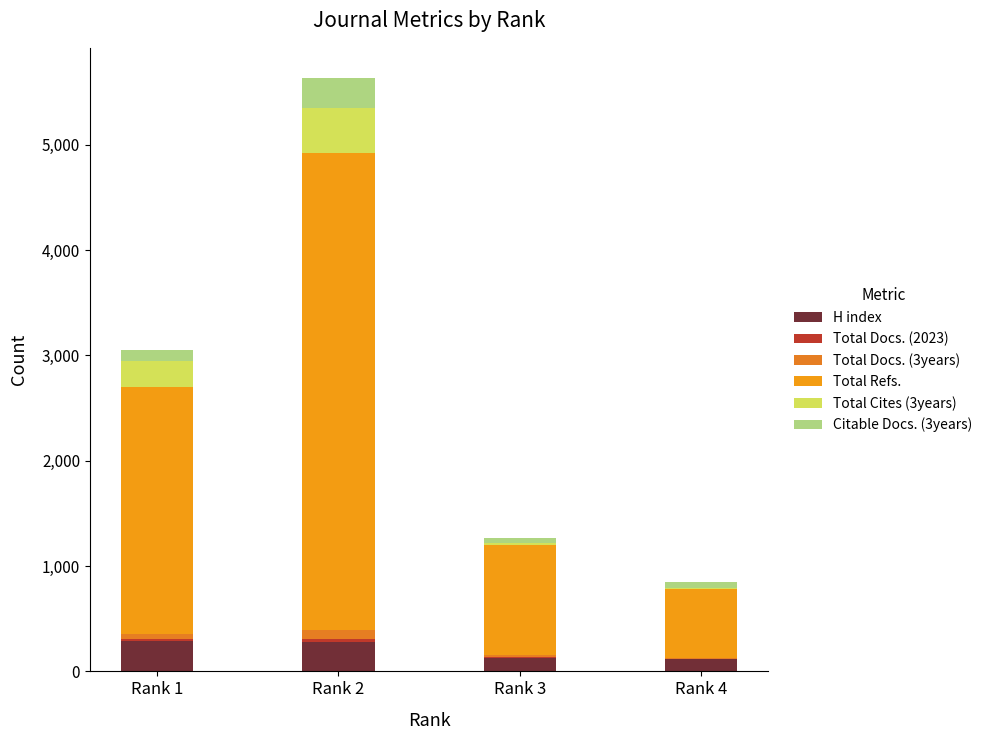

The H index series shows 281 at Rank 2. True or false?

True